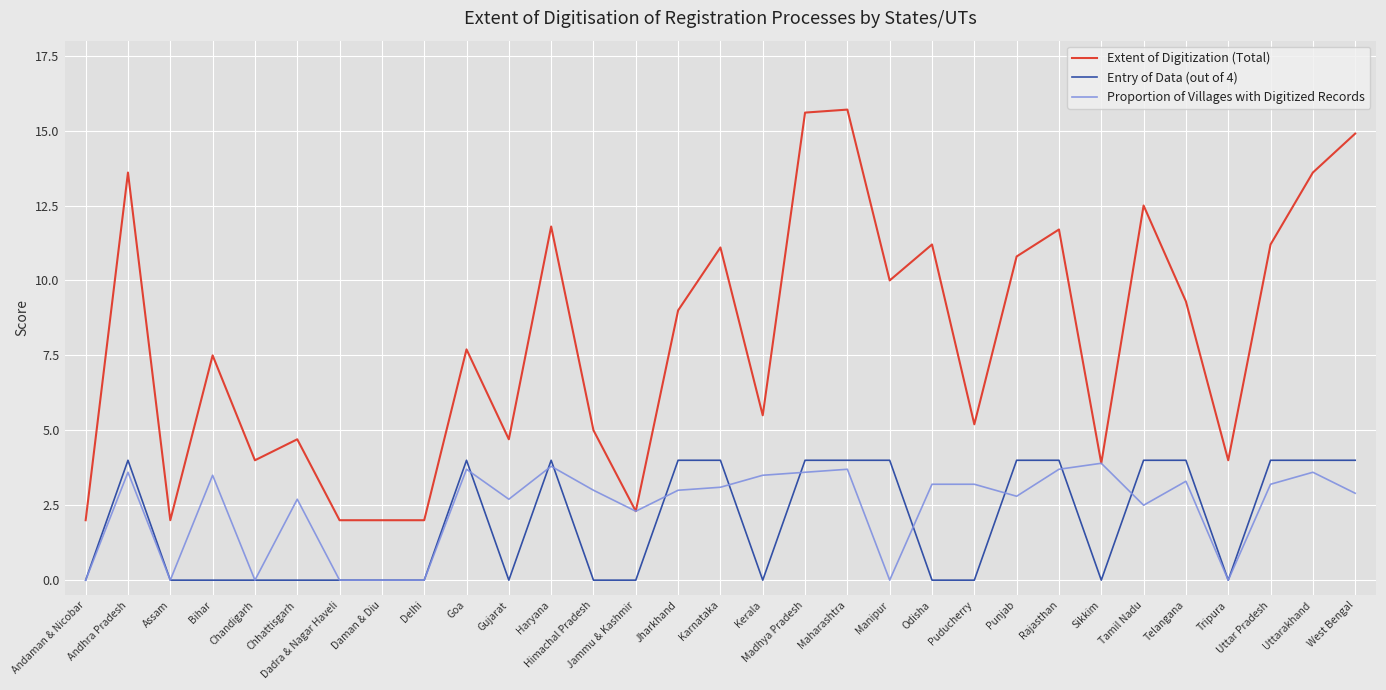

What is the spread (max minus min) of values at Madhya Pradesh?

12.0